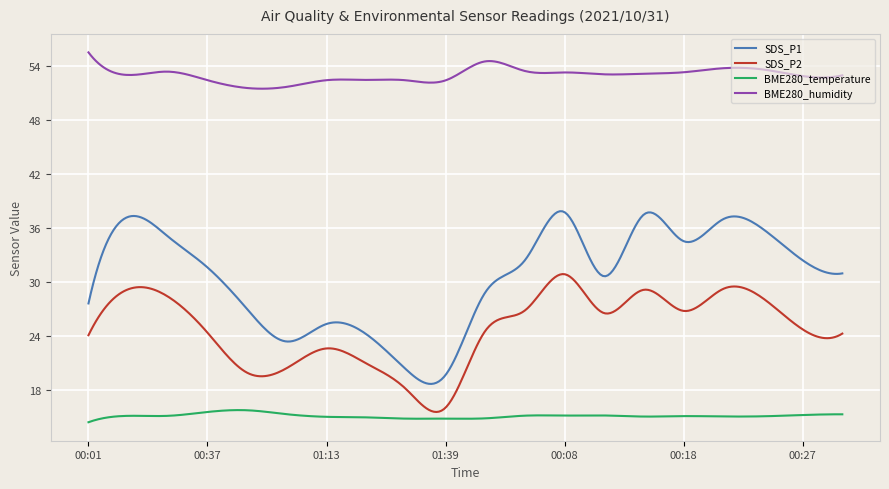

Which series has the largest range (max minus min)?

SDS_P1